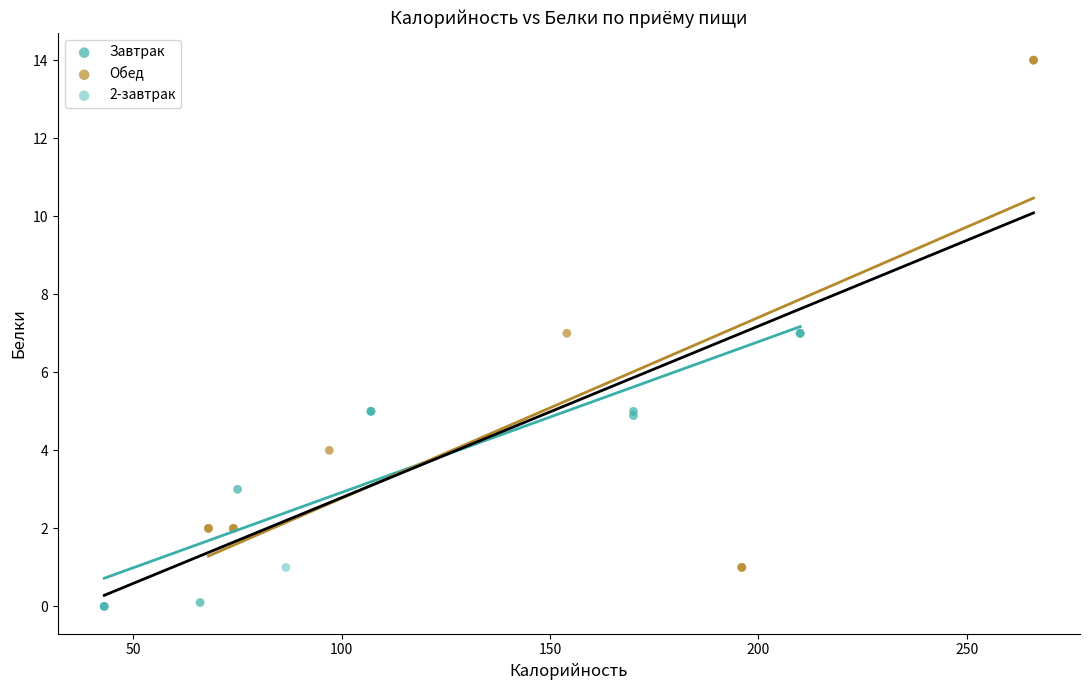

What are all the series names shown in the legend?

Завтрак, Обед, 2-завтрак